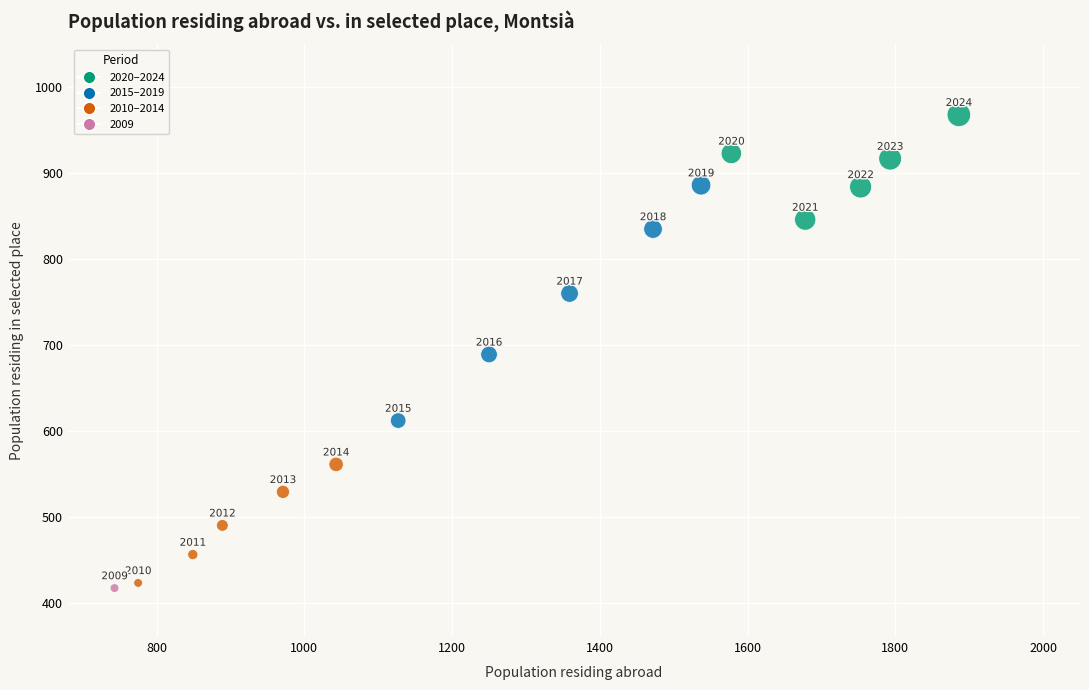

What is the range of Y values (max minus min)?

551